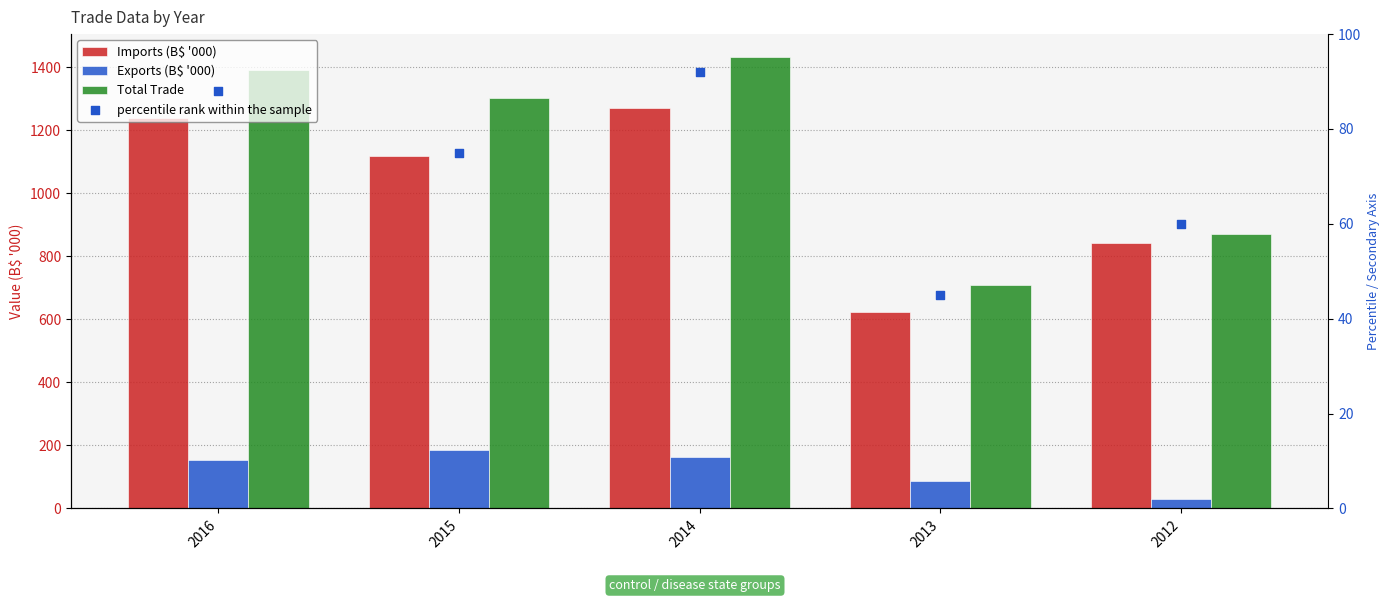

Is the value of Total Trade at 2013 greater than the value of percentile rank within the sample at 2015?

Yes